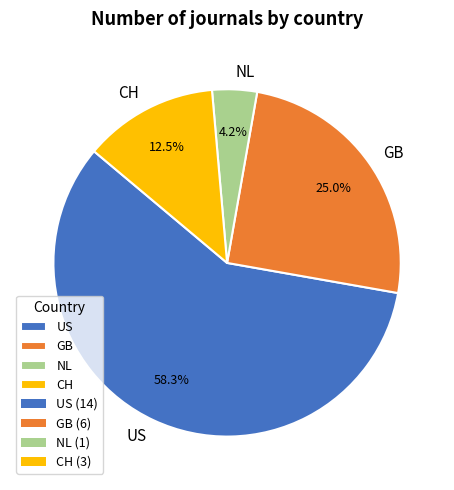

Which category has the smallest portion of the pie?

NL